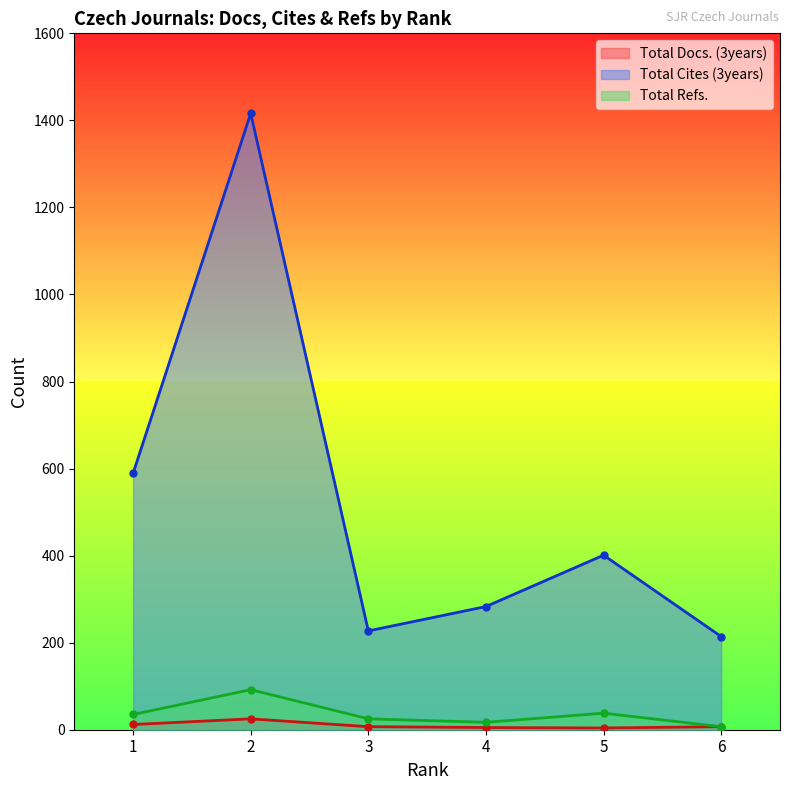

Reading left to right, extract all data points from this chart.

Total Docs. (3years): 12	25	7	5	4	7
Total Cites (3years): 589	1416	227	283	401	214
Total Refs.: 35	92	25	17	38	7